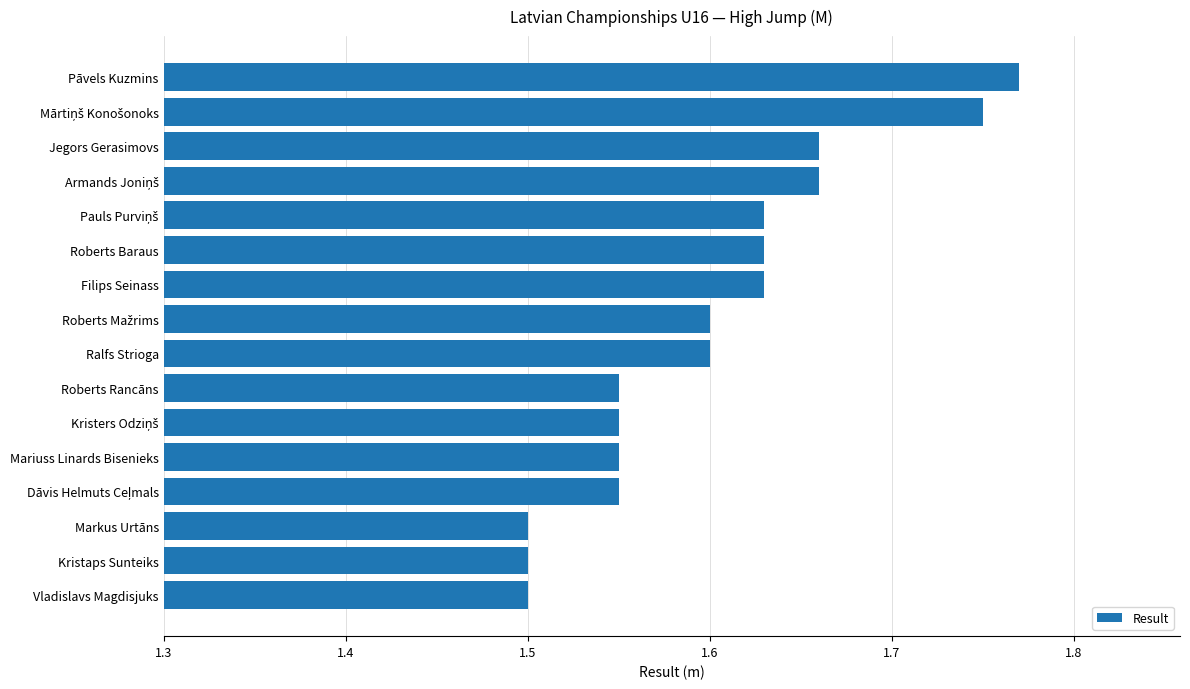

The chart shows a value of 1.6 at Filips Seinass. True or false?

True